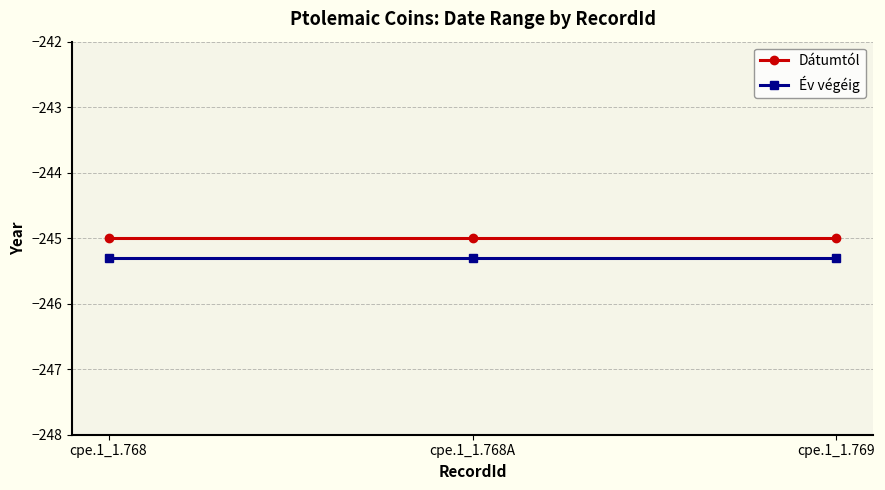

Rank the series by their average value, from lowest to highest.

Év végéig, Dátumtól